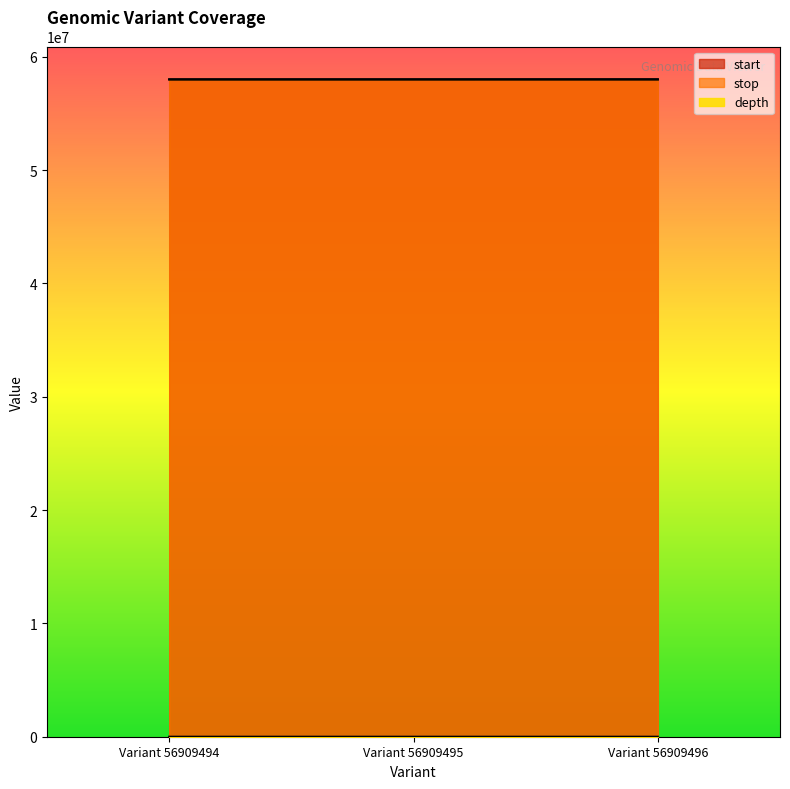

Where is stop nearest to the value 58005172?

Variant 56909495